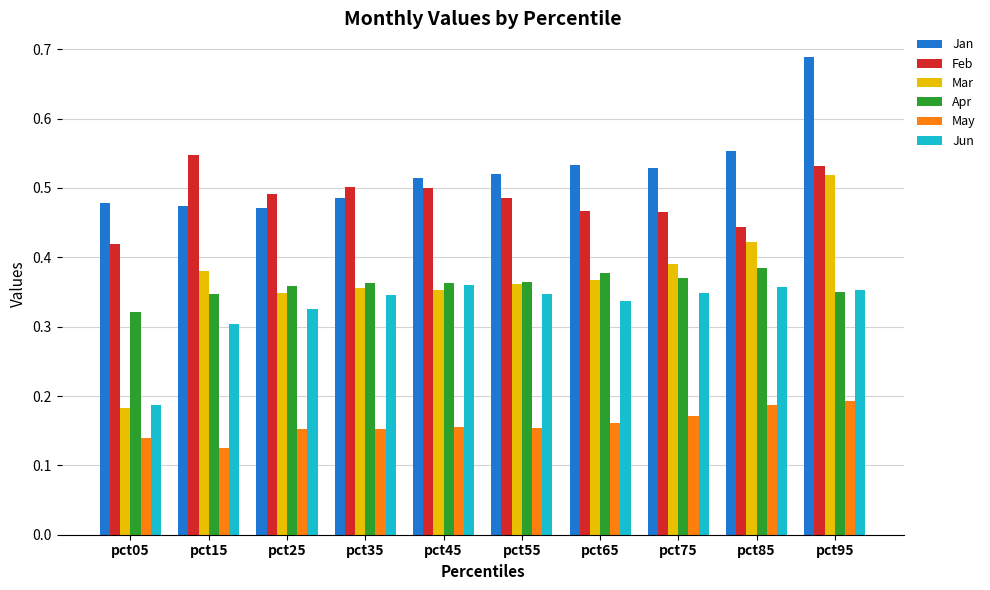

At which label is Feb closest to 0?

pct05